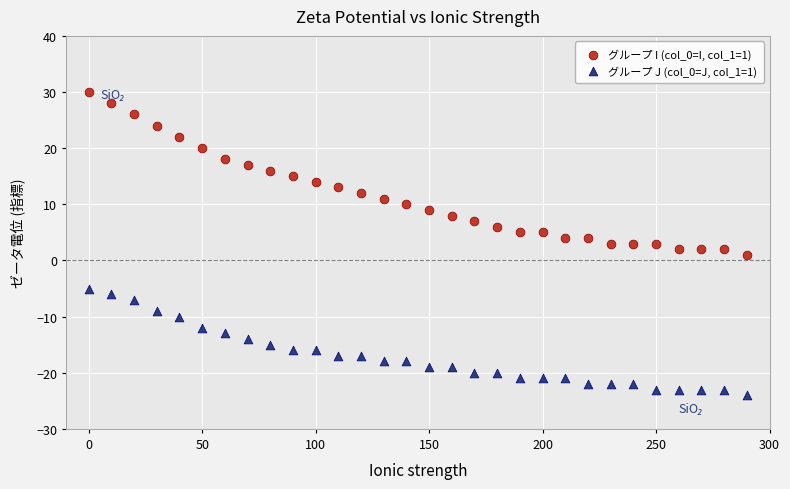

Which series has the largest Y range (max minus min)?

グループ I (col_0=I, col_1=1)